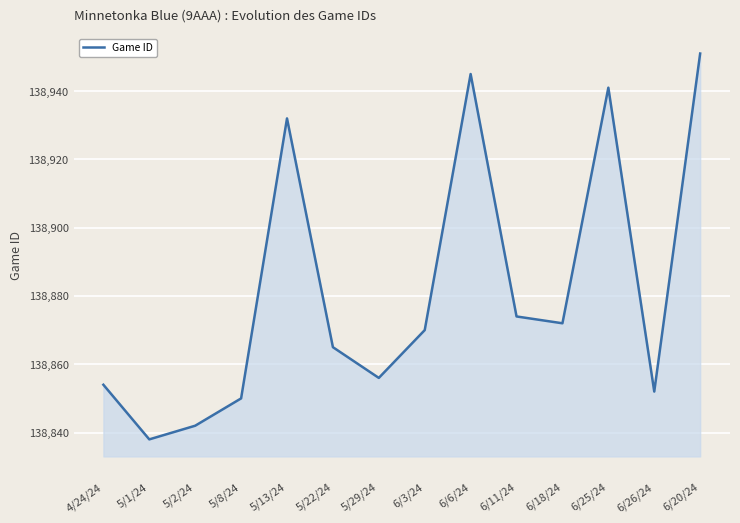

How many distinct data groups are displayed?

1